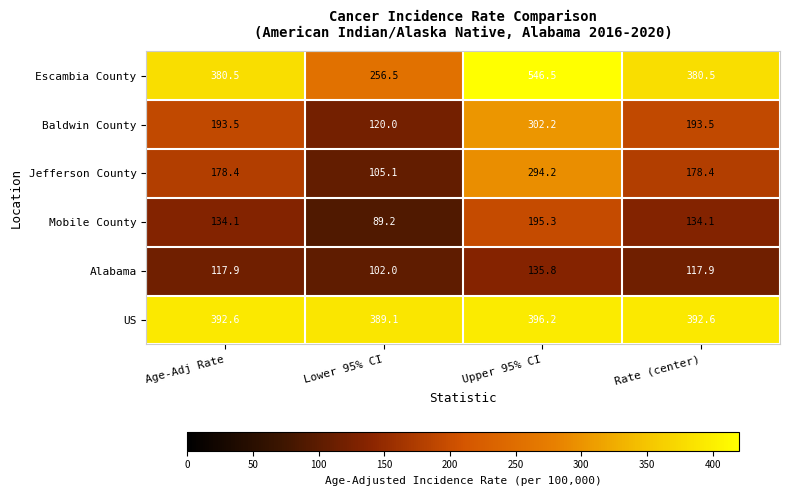

What is the approximate value of Baldwin County at Age-Adj Rate?

193.5